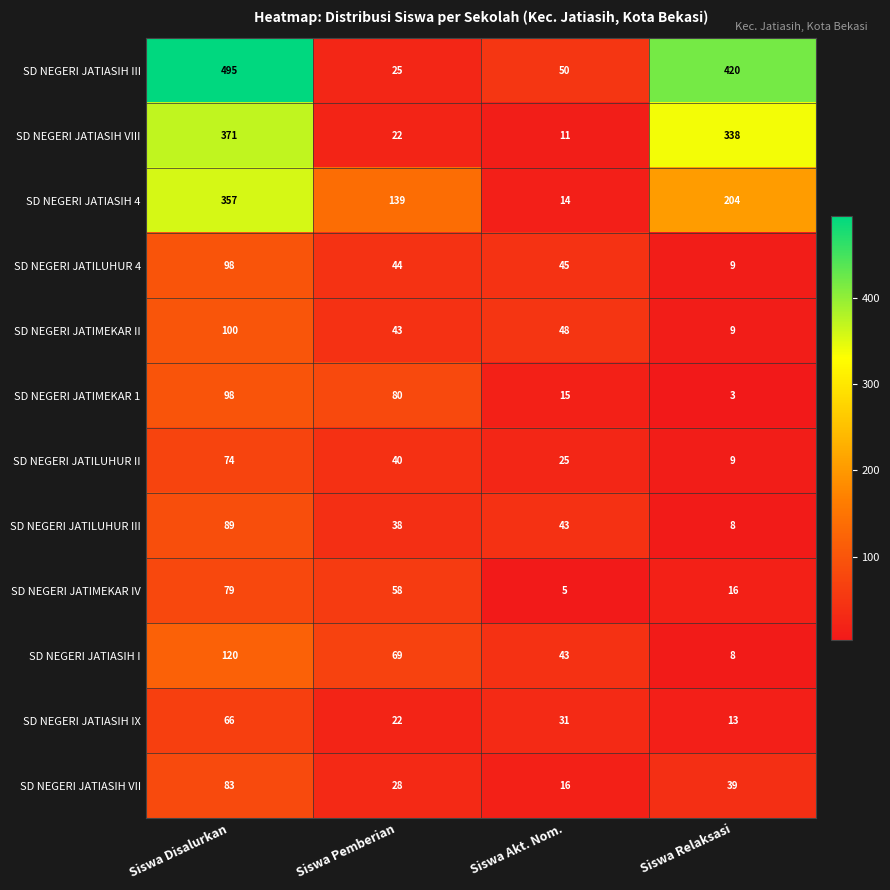

What is the difference between the highest and lowest values at Siswa Akt. Nom.?

45